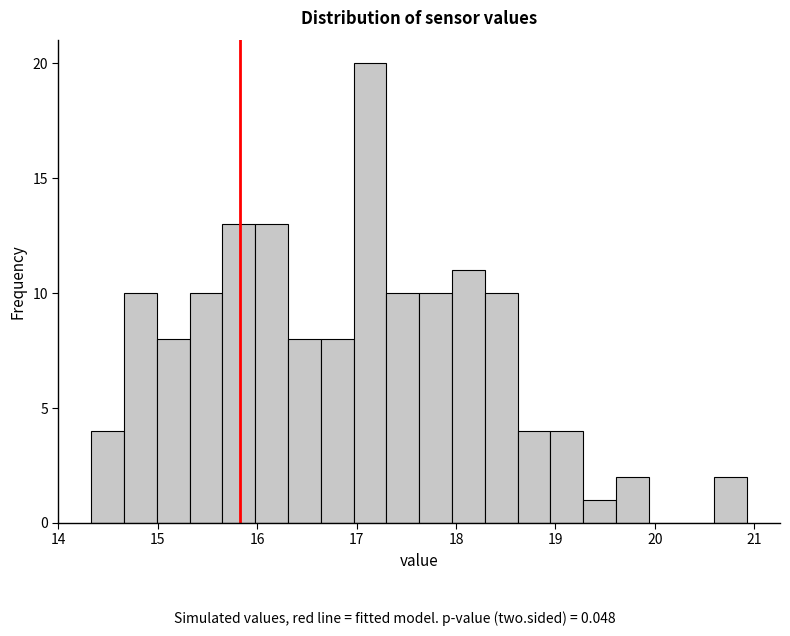

Read against the x-axis, roughly where is the centre of the tallest bar?

17.1